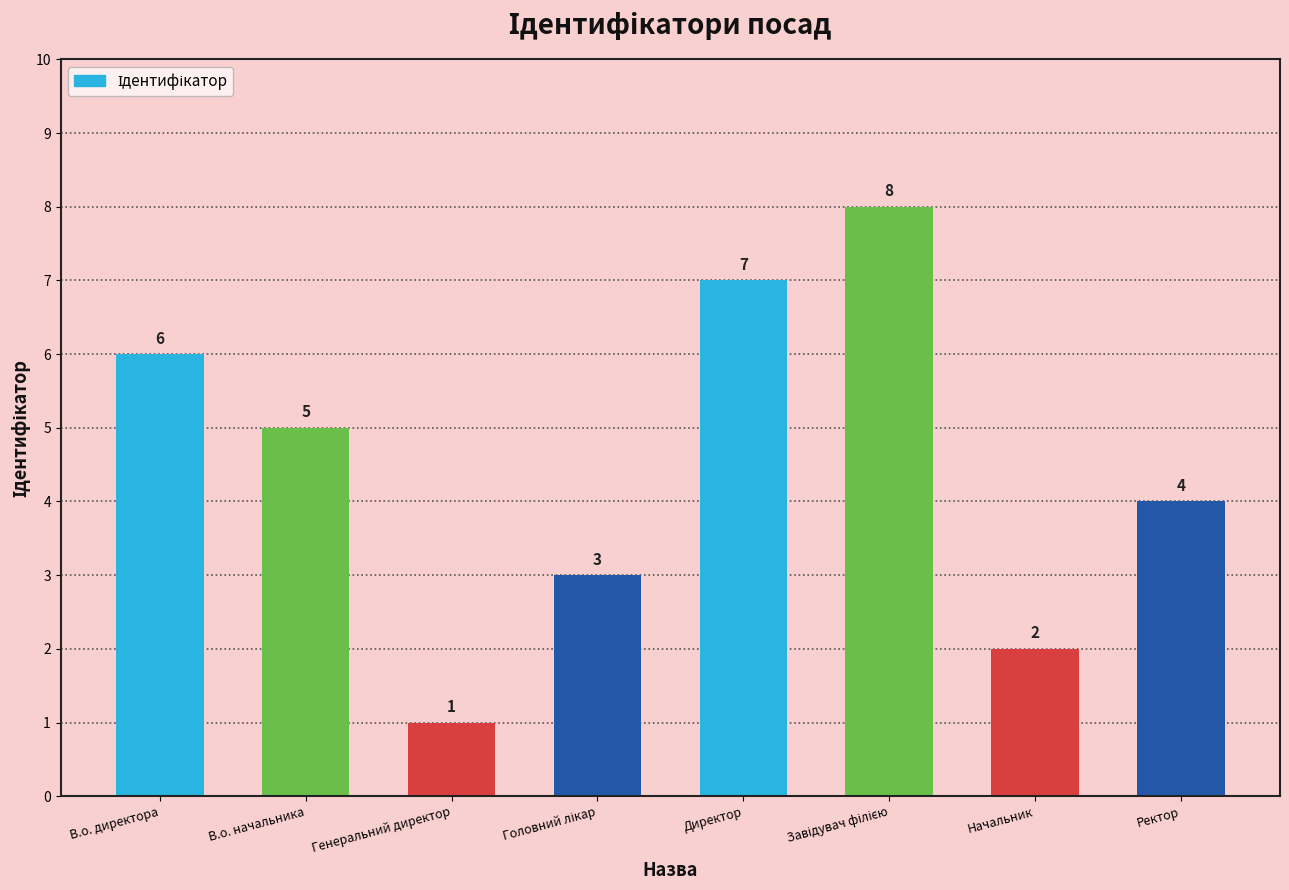

What position from the left is Ректор?

8